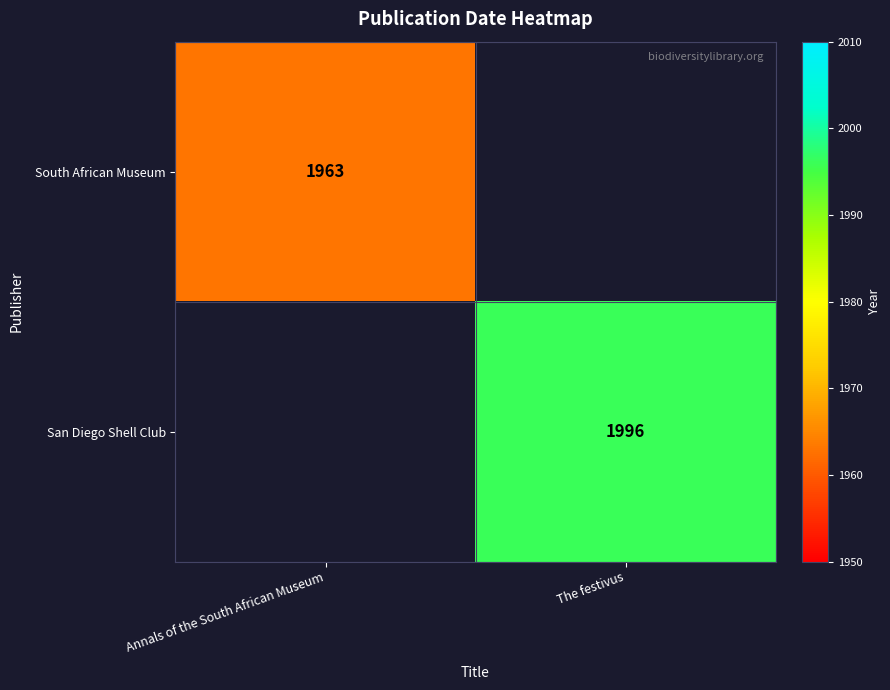

At how many categories does at least one series exceed 1976?

1